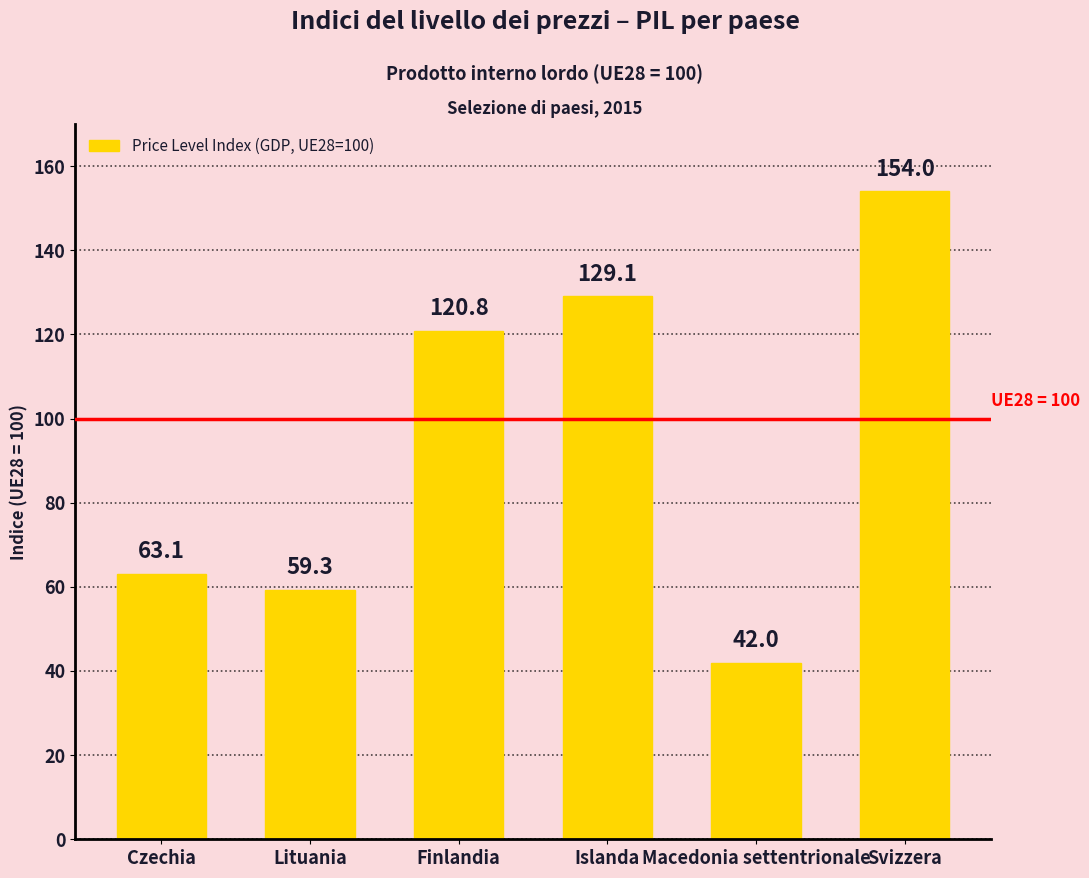

Rank the categories by value from lowest to highest.

Macedonia settentrionale, Lituania, Czechia, Finlandia, Islanda, Svizzera